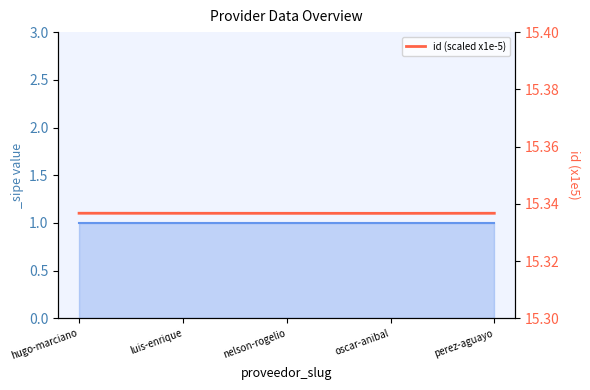

Which label corresponds to the smallest value in the chart?

oscar-anibal